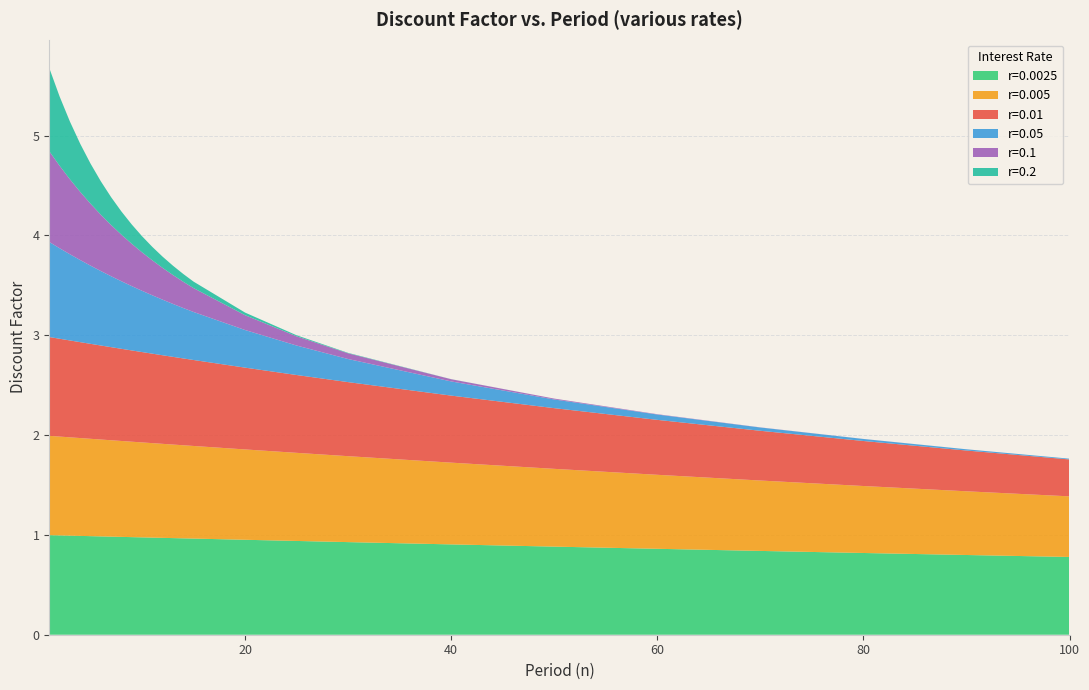

Reading left to right, transcribe all the data shown in this chart.

r=0.0025: 1=1.0	2=1.0	3=1.0	4=1.0	5=1.0	6=1.0	7=1.0	8=1.0	9=1.0	10=1.0	11=1.0	12=1.0	13=1.0	14=1.0	15=1.0	20=1.0	25=0.9	30=0.9	40=0.9	50=0.9	60=0.9	70=0.8	80=0.8	90=0.8	100=0.8
r=0.005: 1=1.0	2=1.0	3=1.0	4=1.0	5=1.0	6=1.0	7=1.0	8=1.0	9=1.0	10=1.0	11=0.9	12=0.9	13=0.9	14=0.9	15=0.9	20=0.9	25=0.9	30=0.9	40=0.8	50=0.8	60=0.7	70=0.7	80=0.7	90=0.6	100=0.6
r=0.01: 1=1.0	2=1.0	3=1.0	4=1.0	5=1.0	6=0.9	7=0.9	8=0.9	9=0.9	10=0.9	11=0.9	12=0.9	13=0.9	14=0.9	15=0.9	20=0.8	25=0.8	30=0.7	40=0.7	50=0.6	60=0.6	70=0.5	80=0.5	90=0.4	100=0.4
r=0.05: 1=1.0	2=0.9	3=0.9	4=0.8	5=0.8	6=0.7	7=0.7	8=0.7	9=0.6	10=0.6	11=0.6	12=0.6	13=0.5	14=0.5	15=0.5	20=0.4	25=0.3	30=0.2	40=0.1	50=0.1	60=0.1	70=0.0	80=0.0	90=0.0	100=0.0
r=0.1: 1=0.9	2=0.8	3=0.8	4=0.7	5=0.6	6=0.6	7=0.5	8=0.5	9=0.4	10=0.4	11=0.4	12=0.3	13=0.3	14=0.3	15=0.2	20=0.1	25=0.1	30=0.1	40=0.0	50=0.0	60=0.0	70=0.0	80=0.0	90=0.0	100=0.0
r=0.2: 1=0.8	2=0.7	3=0.6	4=0.5	5=0.4	6=0.3	7=0.3	8=0.2	9=0.2	10=0.2	11=0.1	12=0.1	13=0.1	14=0.1	15=0.1	20=0.0	25=0.0	30=0.0	40=0.0	50=0.0	60=0.0	70=0.0	80=0.0	90=0.0	100=0.0